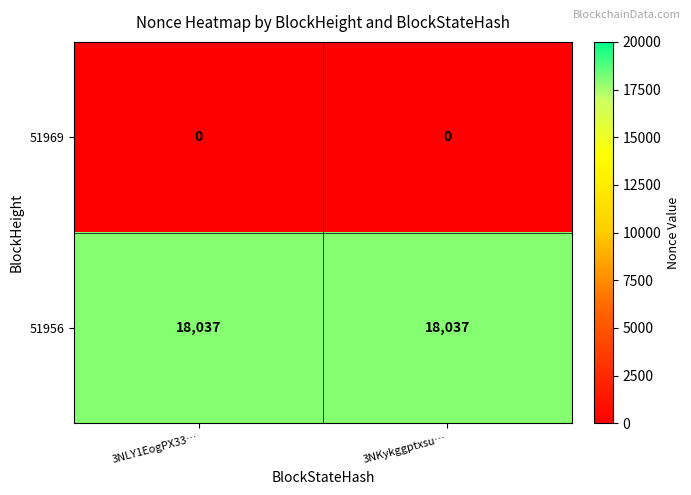

What is the spread (max minus min) of values at 3NKykggptxsu…?

18037